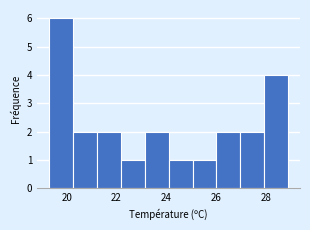

Reading left to right, list every bar in this chart as the range it spans on the x-axis followed by its height. Neither the bar edges nor the heights are printed on the chart, so give them approximately, as read against the axes.

19.30 to 20.26: 6
20.26 to 21.22: 2
21.22 to 22.18: 2
22.18 to 23.14: 1
23.14 to 24.10: 2
24.10 to 25.06: 1
25.06 to 26.02: 1
26.02 to 26.98: 2
26.98 to 27.94: 2
27.94 to 28.90: 4